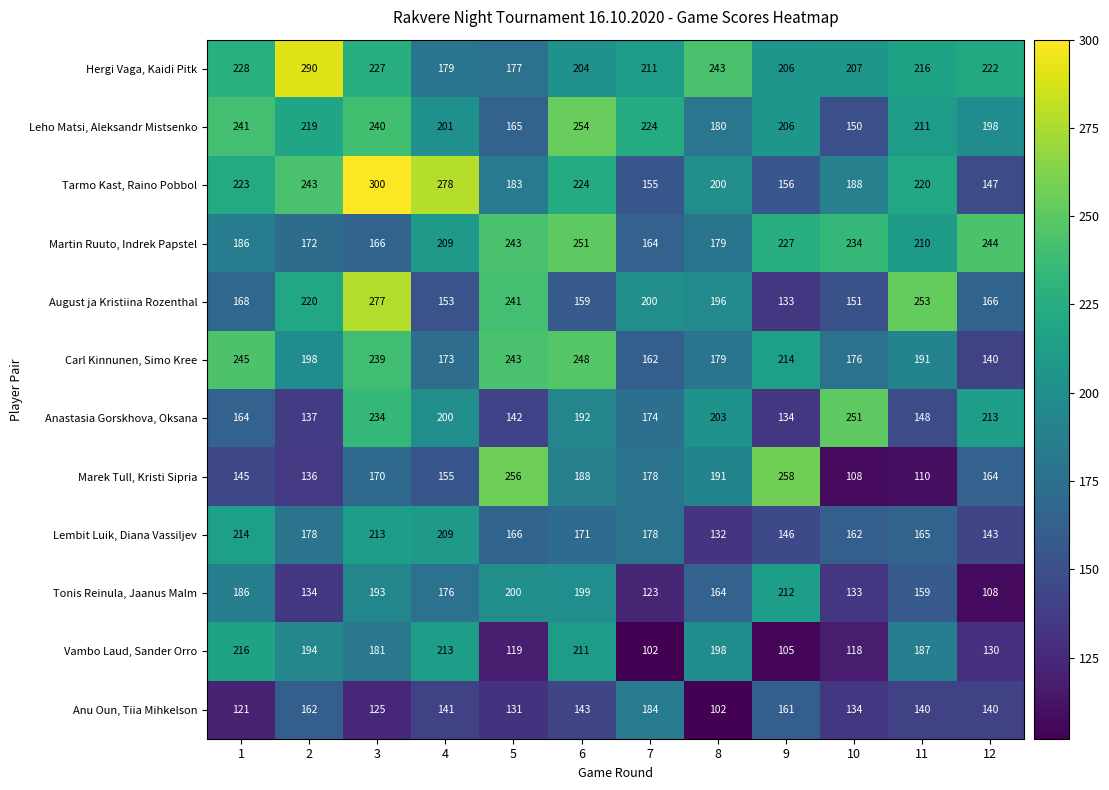

At which label does August ja Kristiina Rozenthal reach its peak?

3